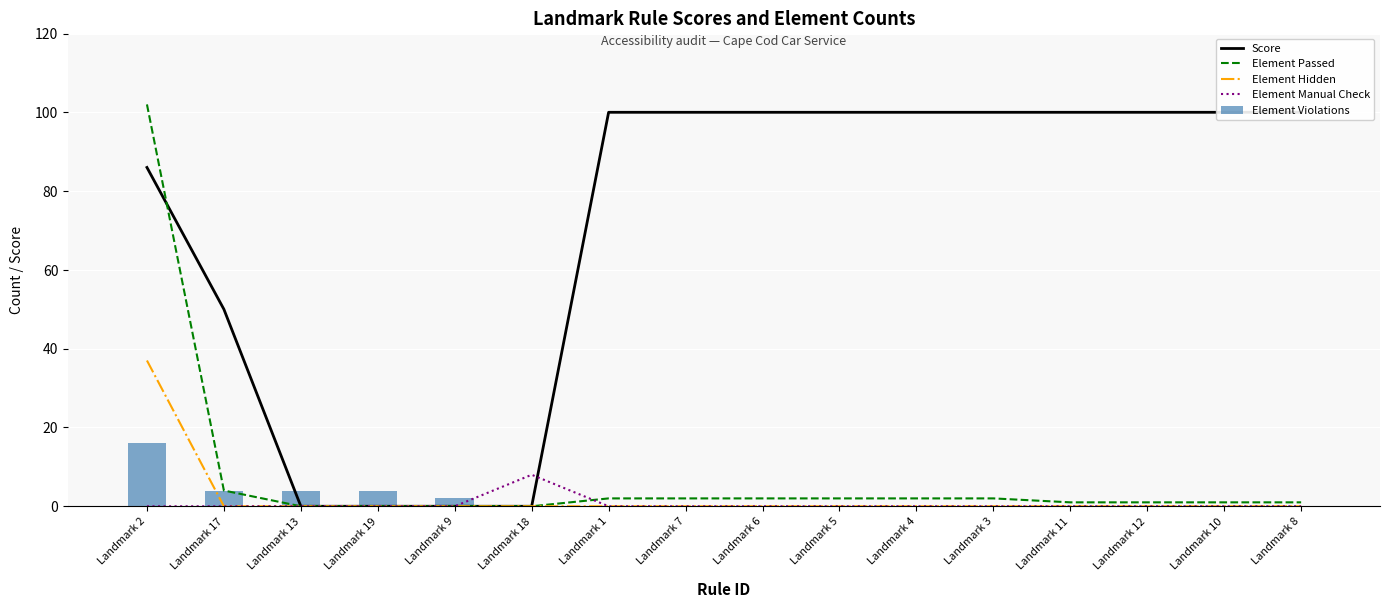

How many Element Manual Check values are between 0 and 1?

15